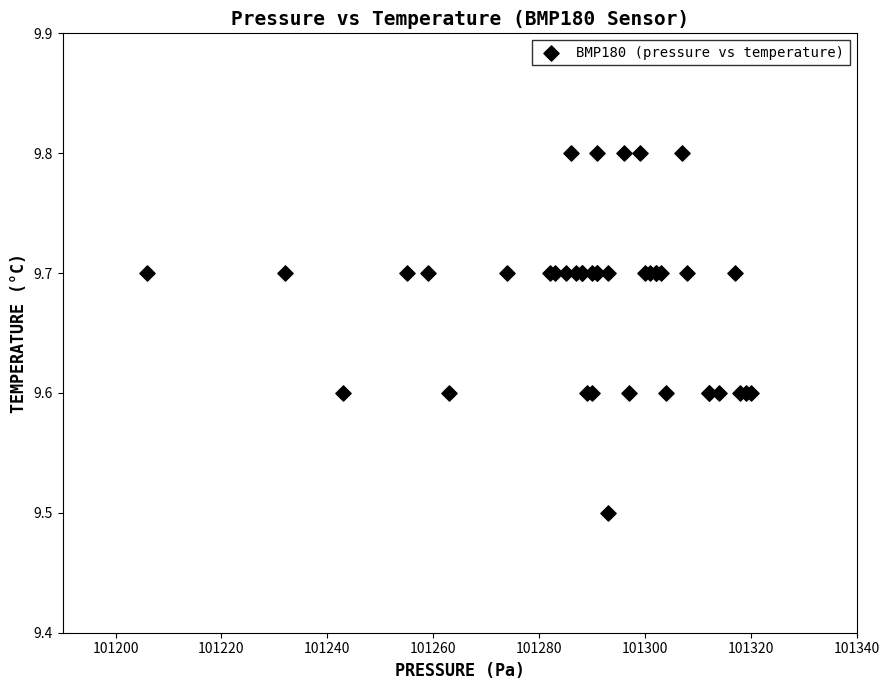

What Y value in the scatter plot is closest to 9?

9.5